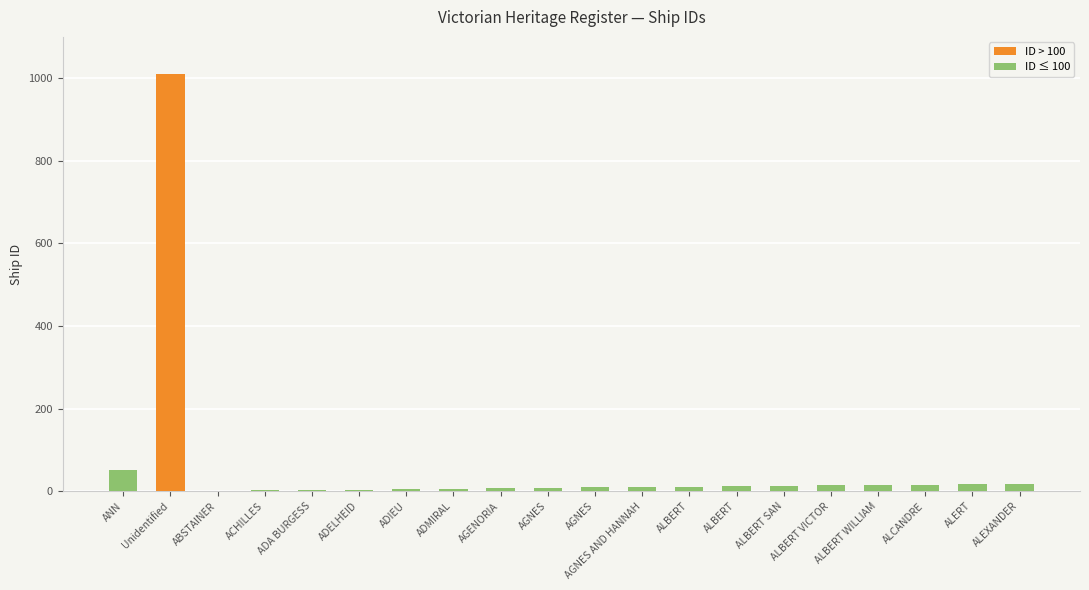

What is the smallest value displayed?

1